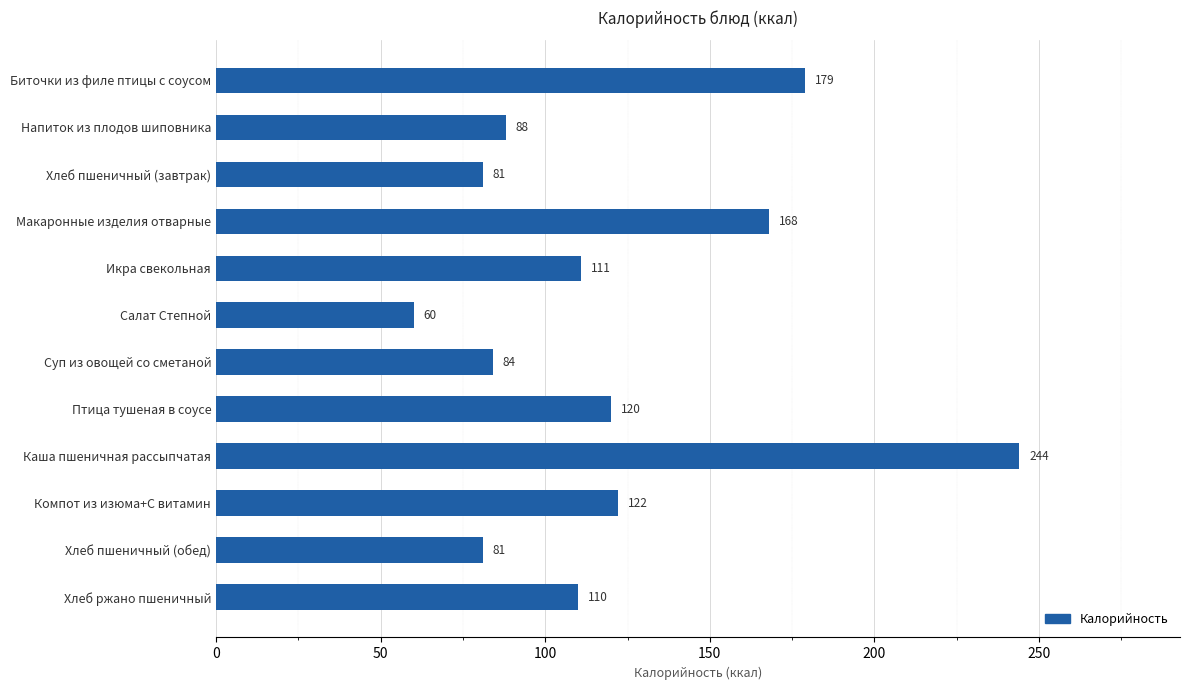

What is the sum of the values at Хлеб пшеничный (обед) and Салат Степной?

141